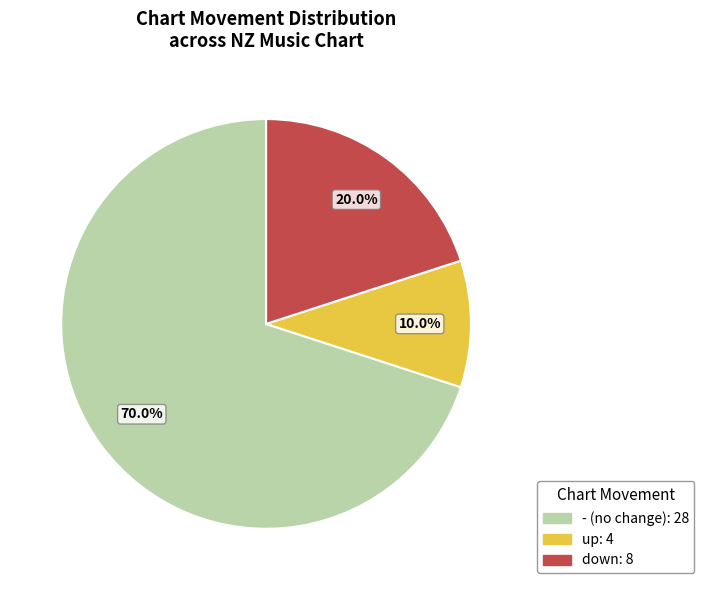

Is there a majority slice in this chart?

Yes